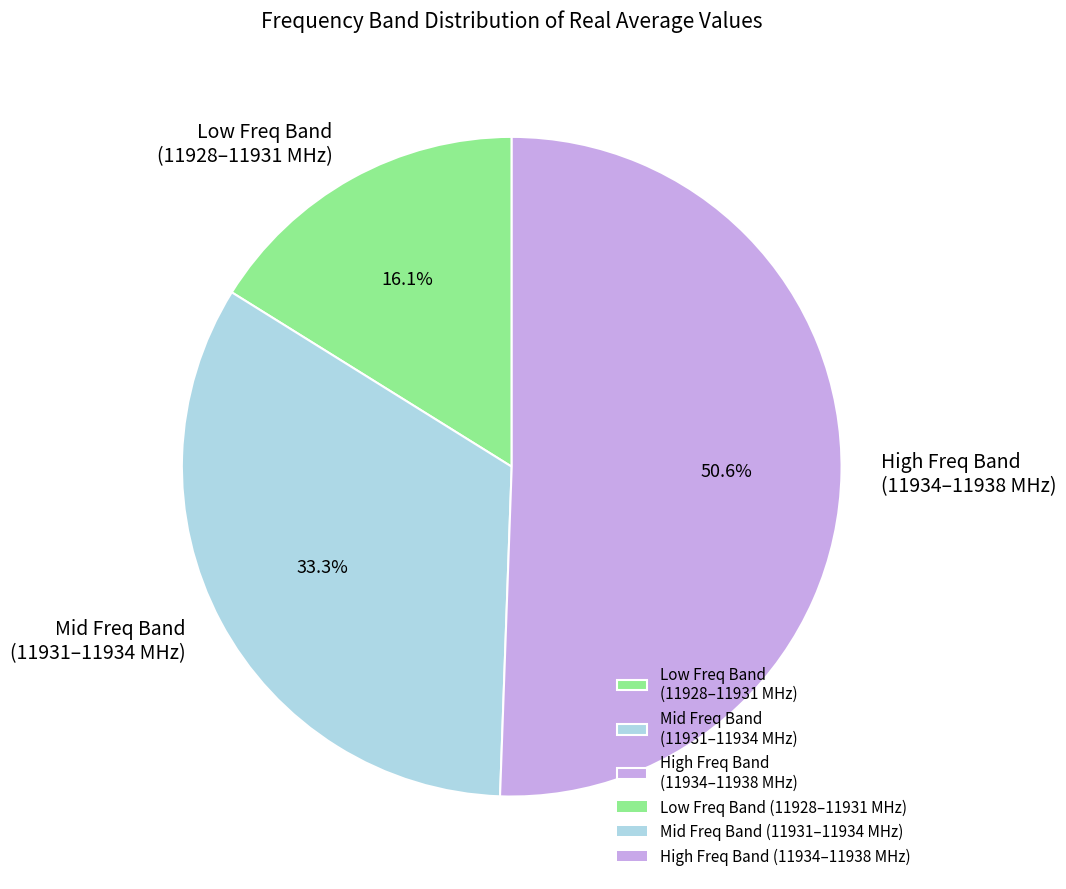

Rank the categories by value from highest to lowest.

High Freq Band (11934–11938 MHz), Mid Freq Band (11931–11934 MHz), Low Freq Band (11928–11931 MHz)